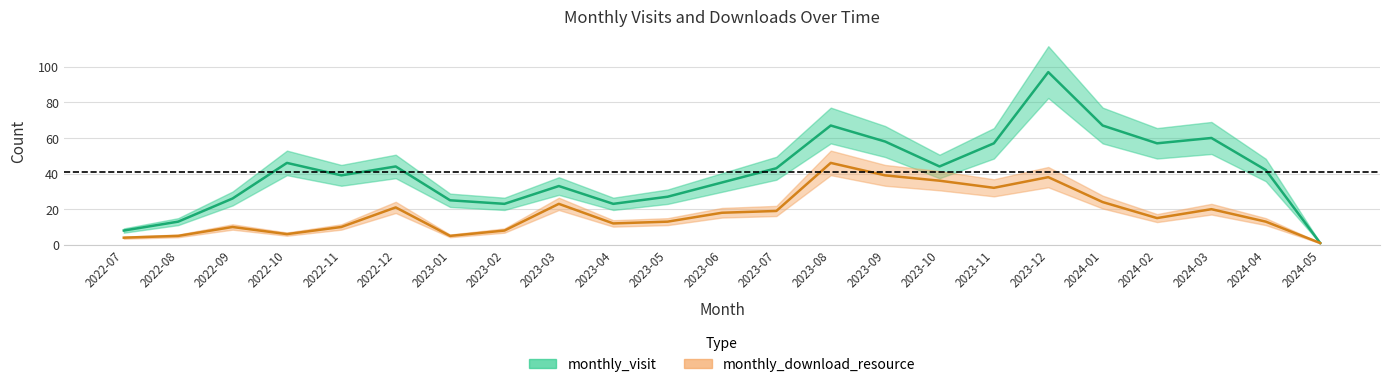

Between 2022-09 and 2024-04, which series saw the biggest shift?

monthly_visit